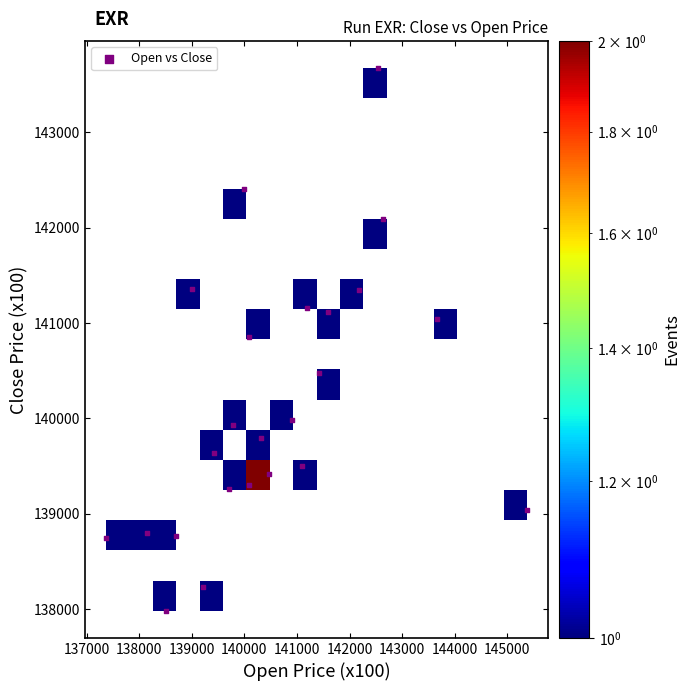

What is the range of X values (max minus min)?

8006